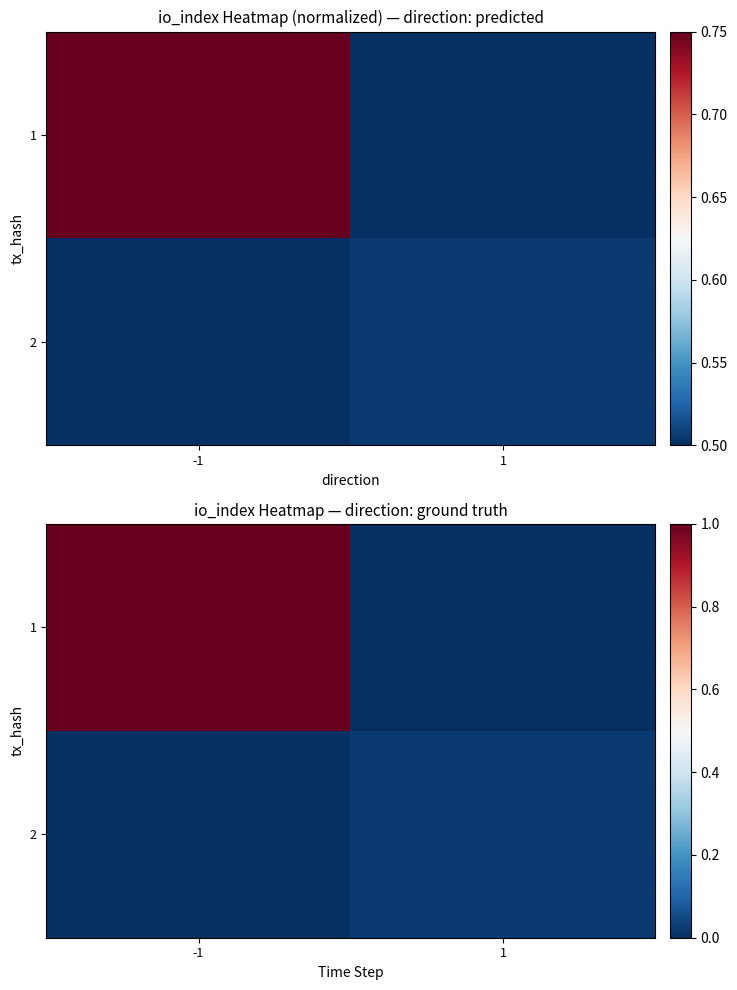

Is the value of 2 at 1 greater than the value of 1 at -1?

No